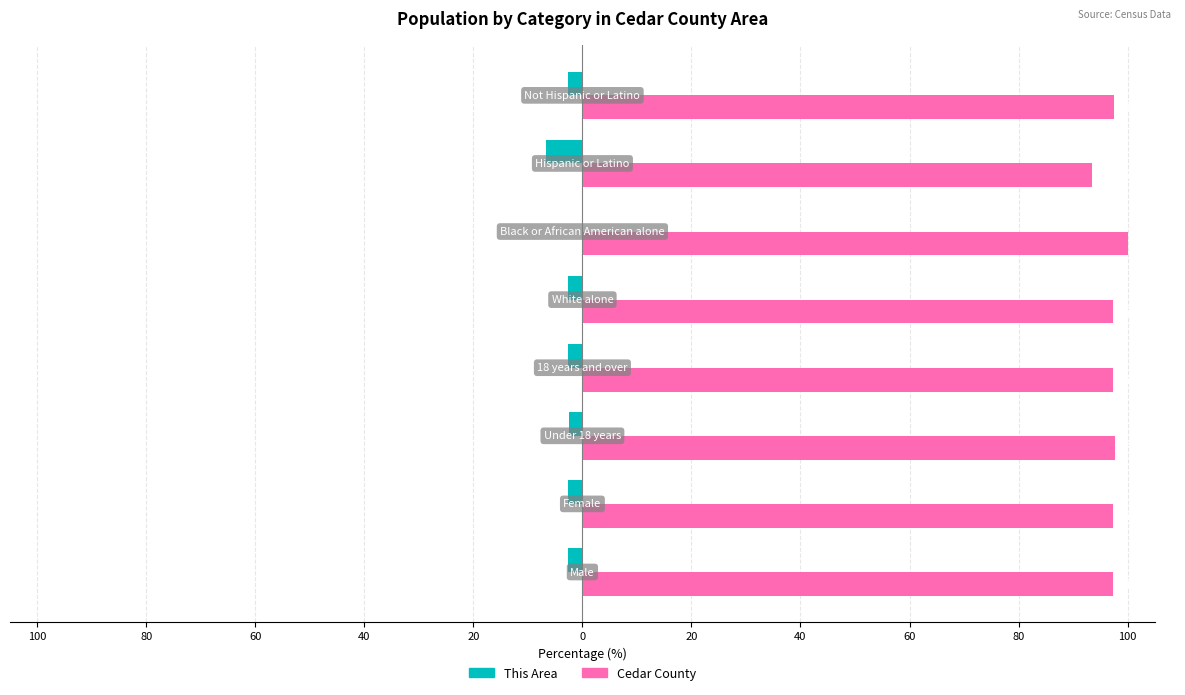

What are all the series names shown in the legend?

This Area, Cedar County